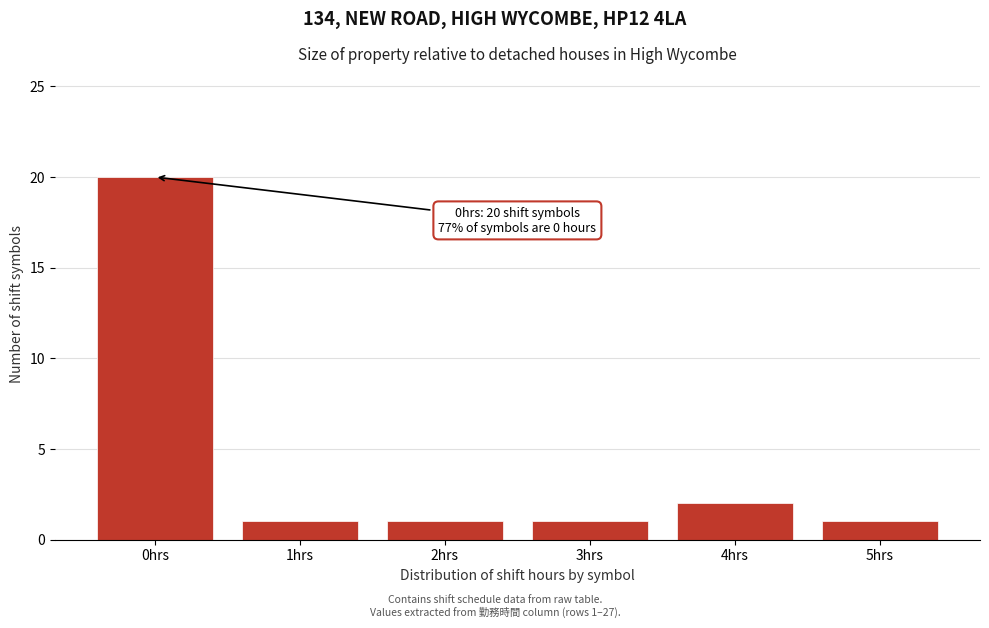

Reading left to right, list all the values displayed in this chart.

0hrs=20	1hrs=1	2hrs=1	3hrs=1	4hrs=2	5hrs=1